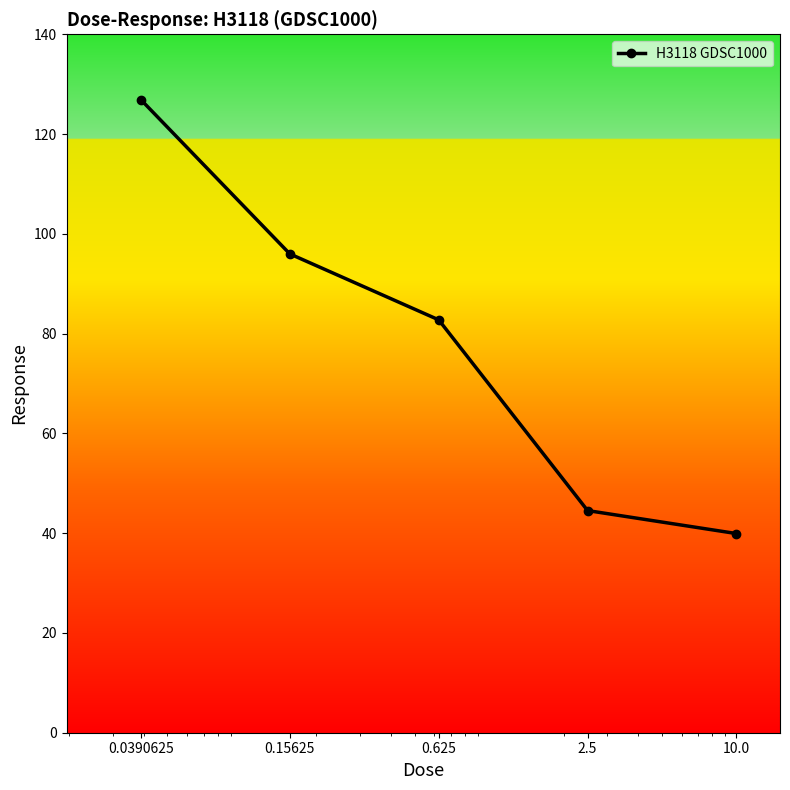

What is the difference between the maximum and second lowest values?

82.3